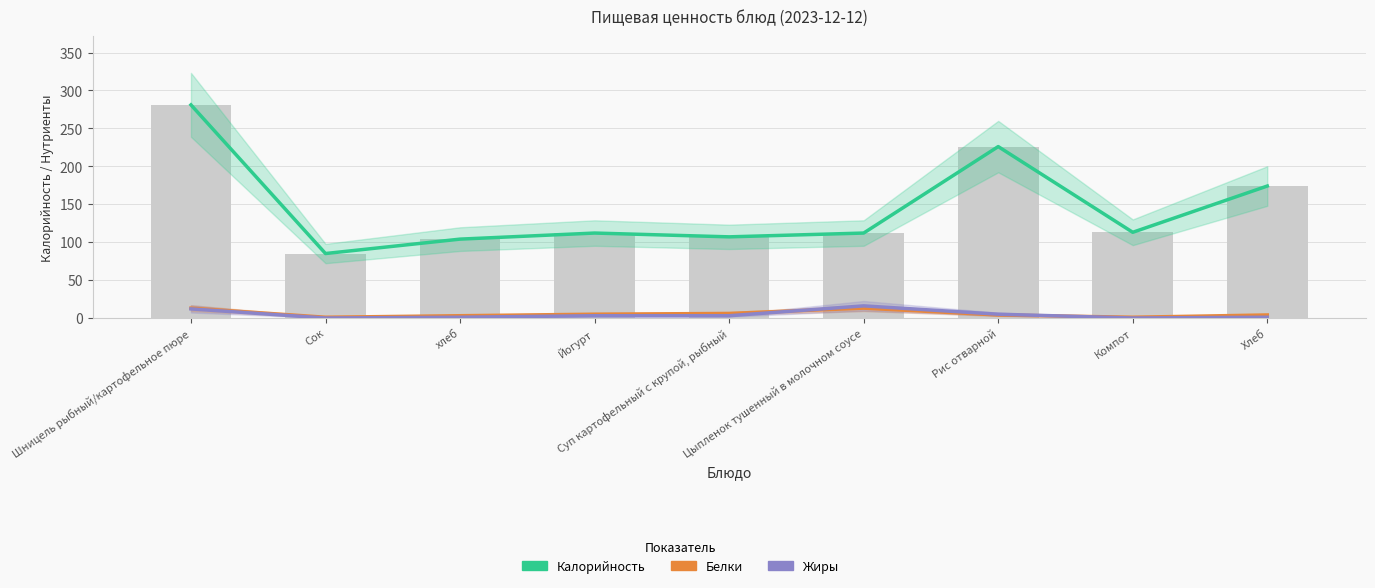

At which label does Белки first exceed 4?

Шницель рыбный/картофельное пюре